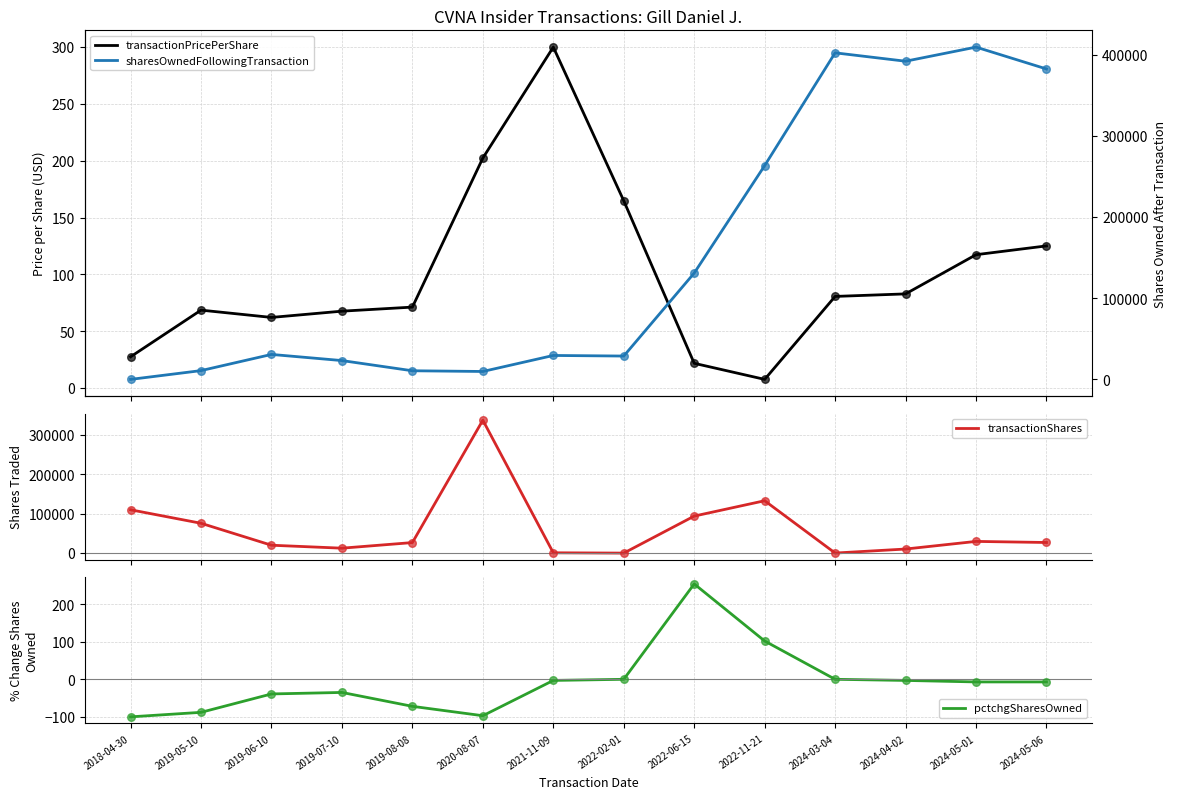

What is the total value across all series at 2021-11-09?

30569.0